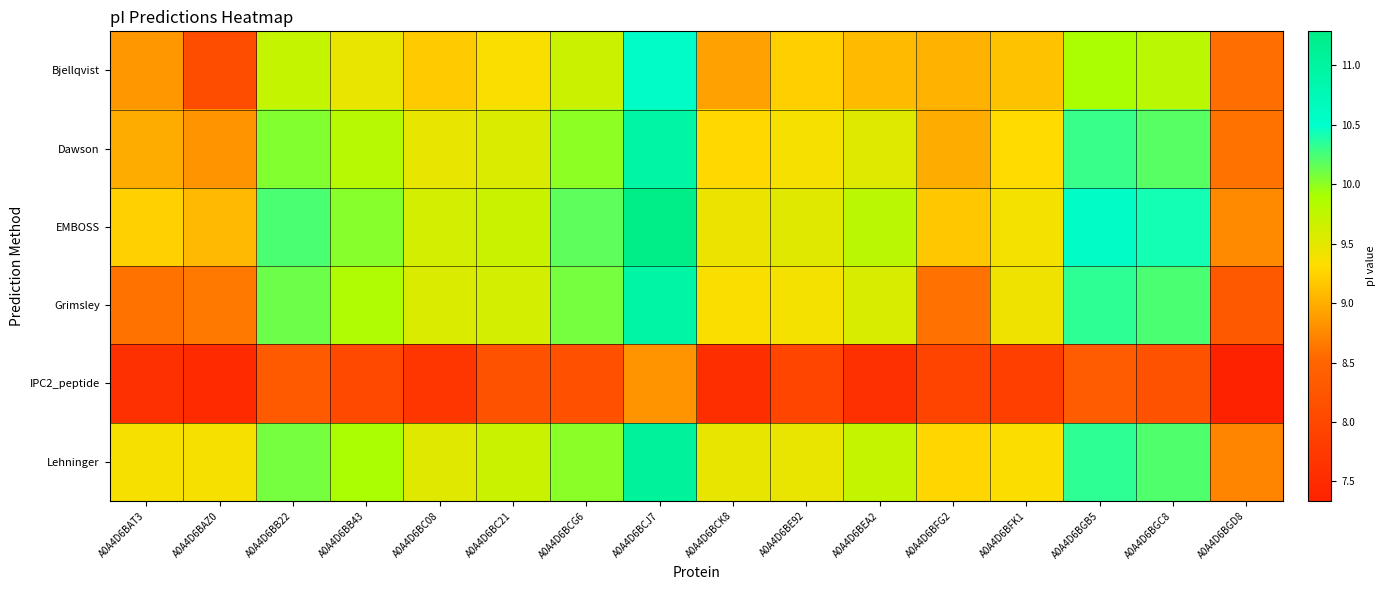

At which category does the chart reach its peak across all series?

A0A4D6BCJ7